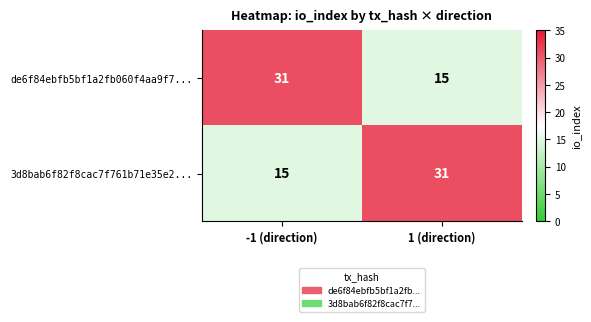

What is the total value across all series at 1 (direction)?

46